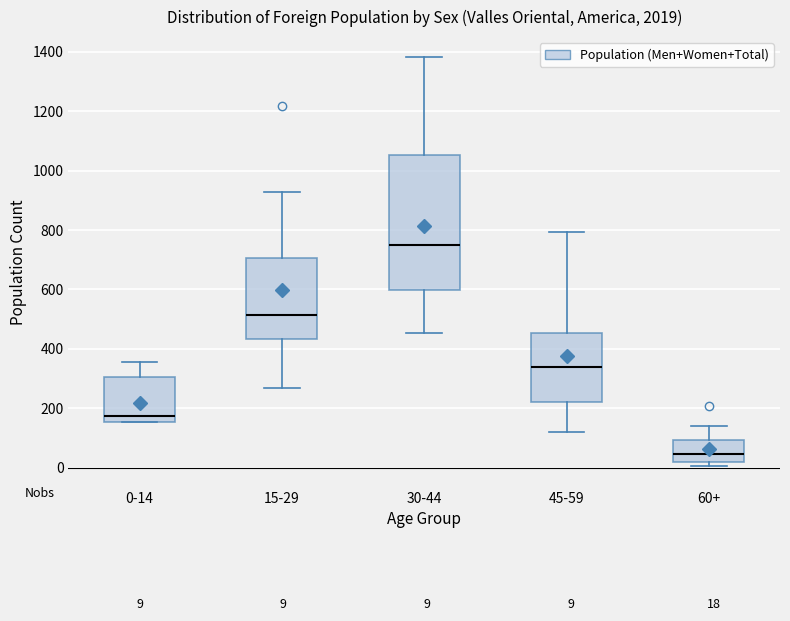

Which box has the highest median line?

30-44